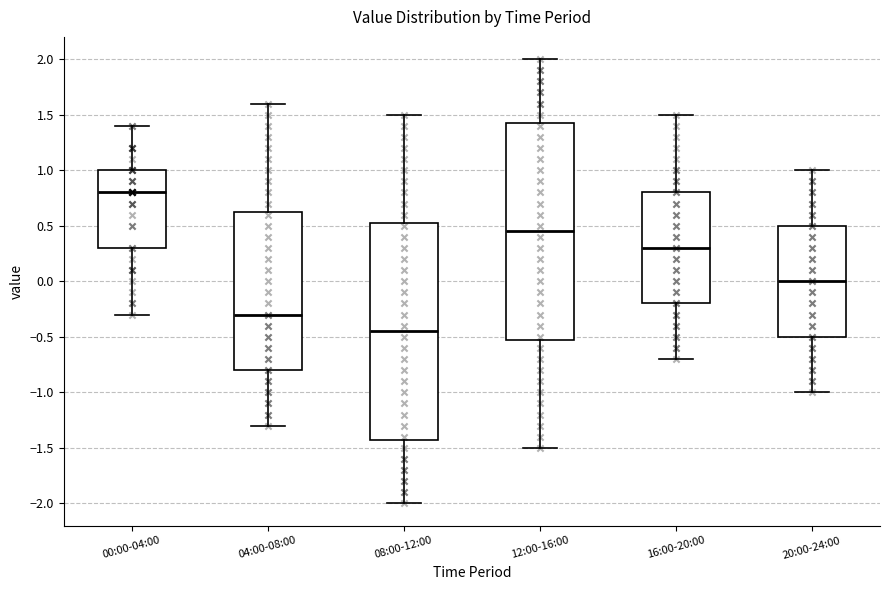

Where is the lower edge of the box for 12:00-16:00 on the y-axis? The values are not printed on the chart, so give them approximately, as read against the axis.

-0.50